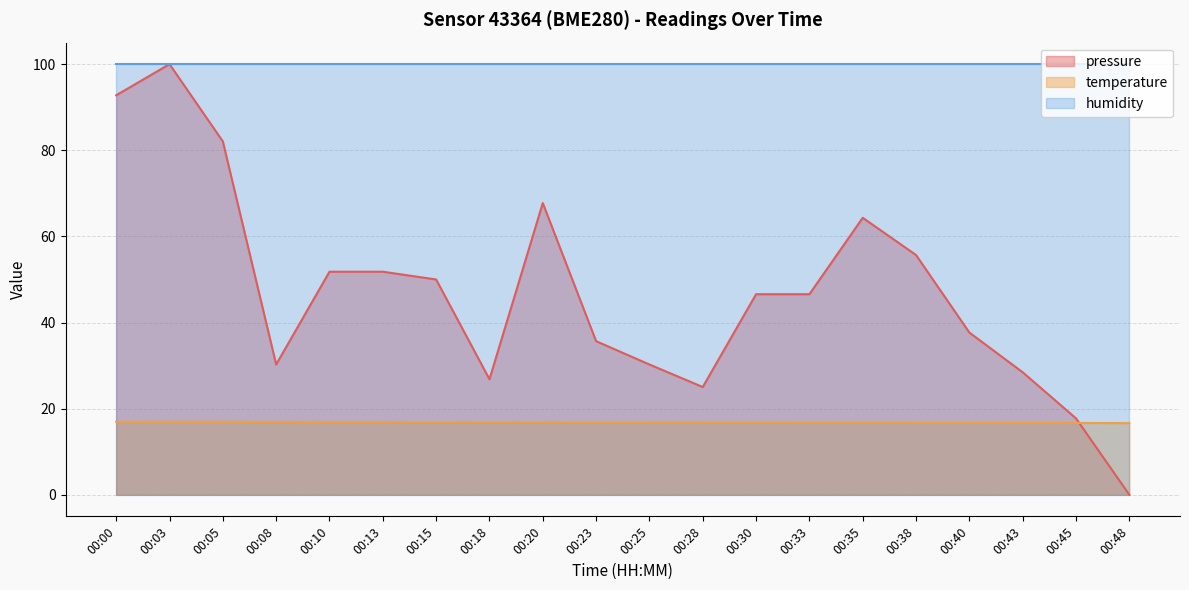

In pressure, how many points are lower than both neighbors (excluding endpoints)?

3